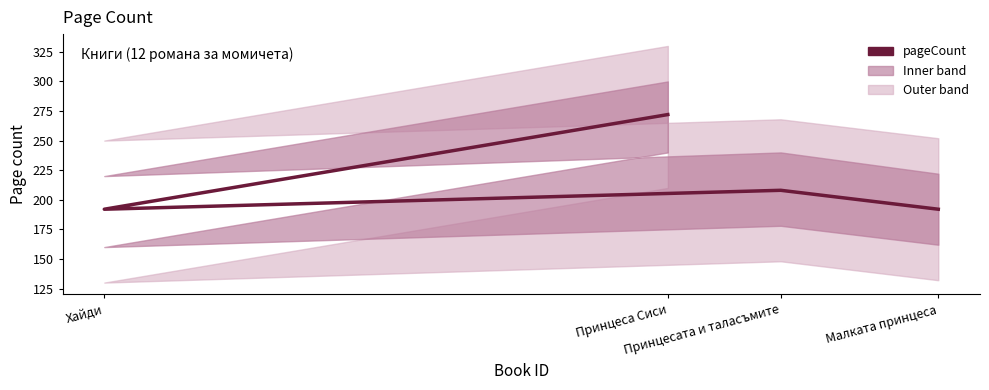

What is the difference between the values at Малката принцеса and Принцеса Сиси?

80